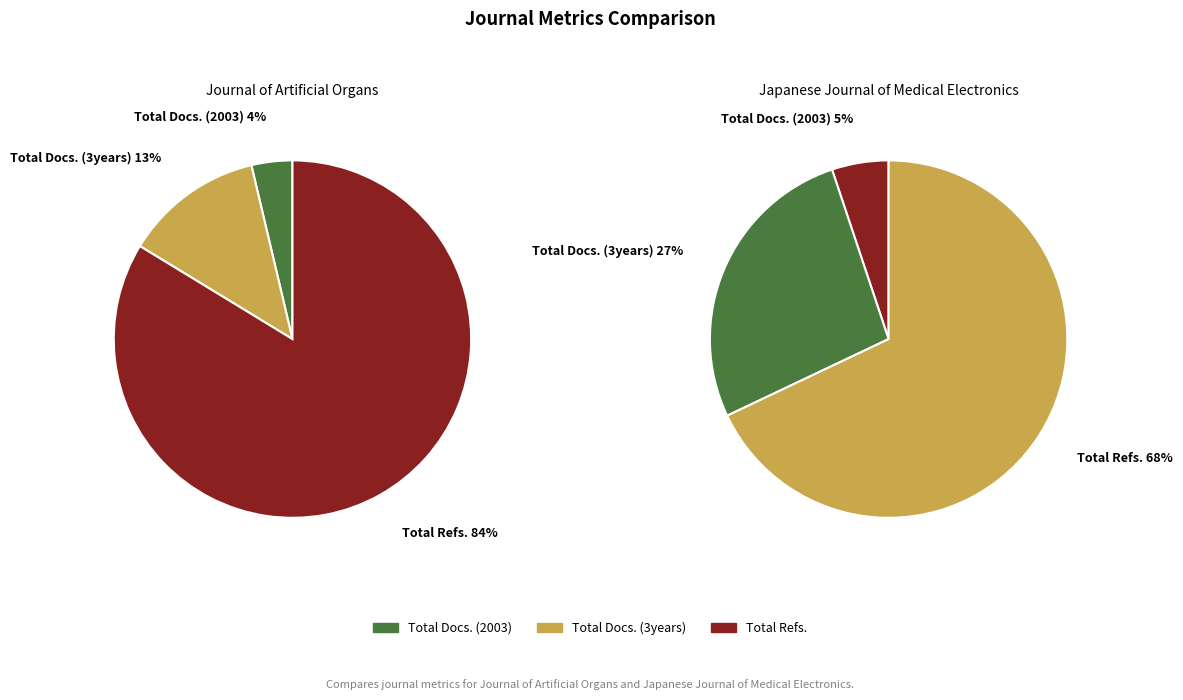

What is the largest slice in the pie chart?

Total Refs.